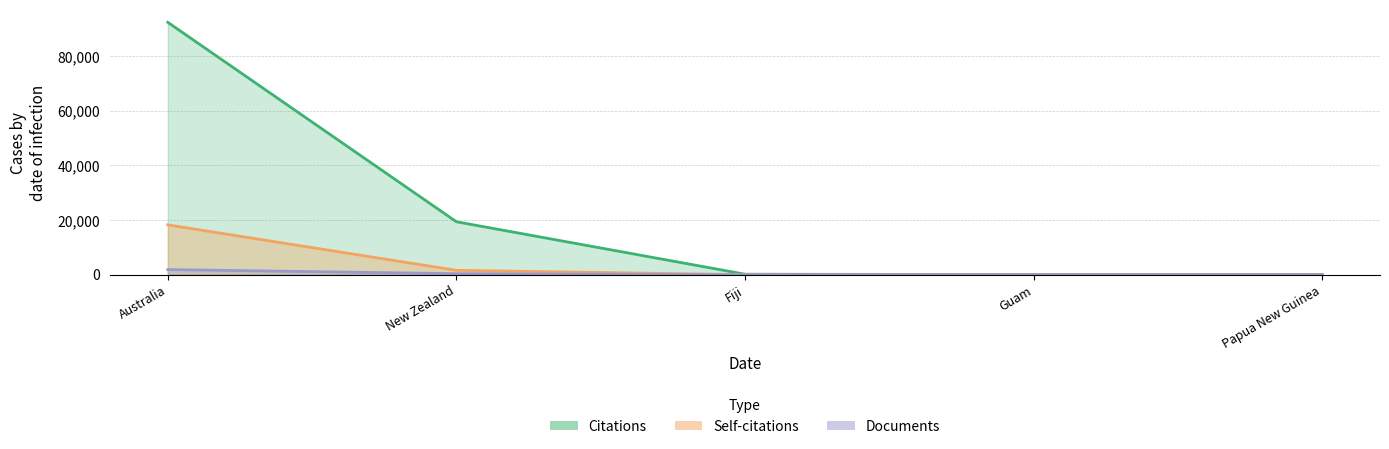

At which label is Self-citations closest to 9122?

New Zealand